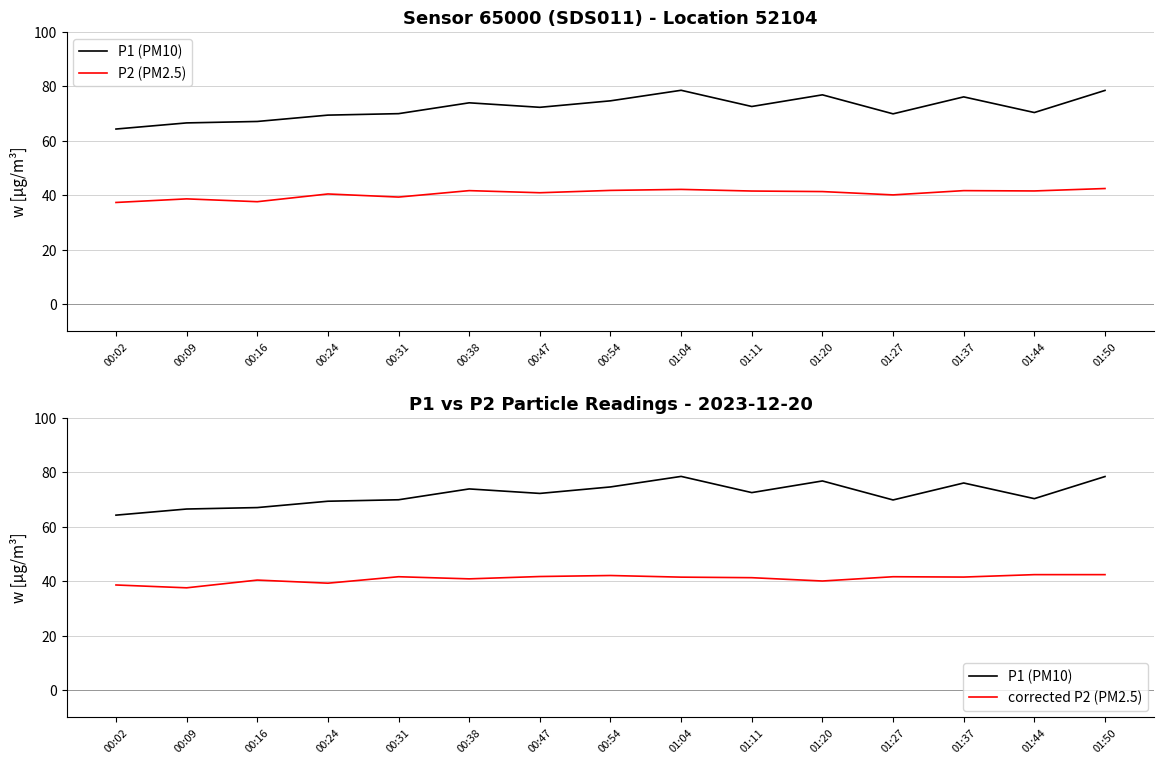

Where is P1 nearest to the value 71?

01:44